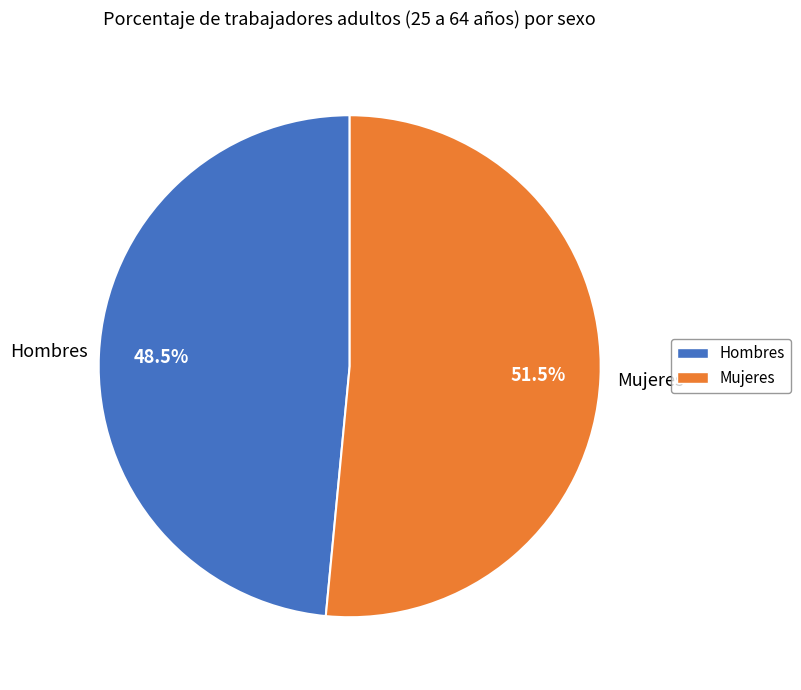

Between Hombres and Mujeres, which is larger?

Mujeres